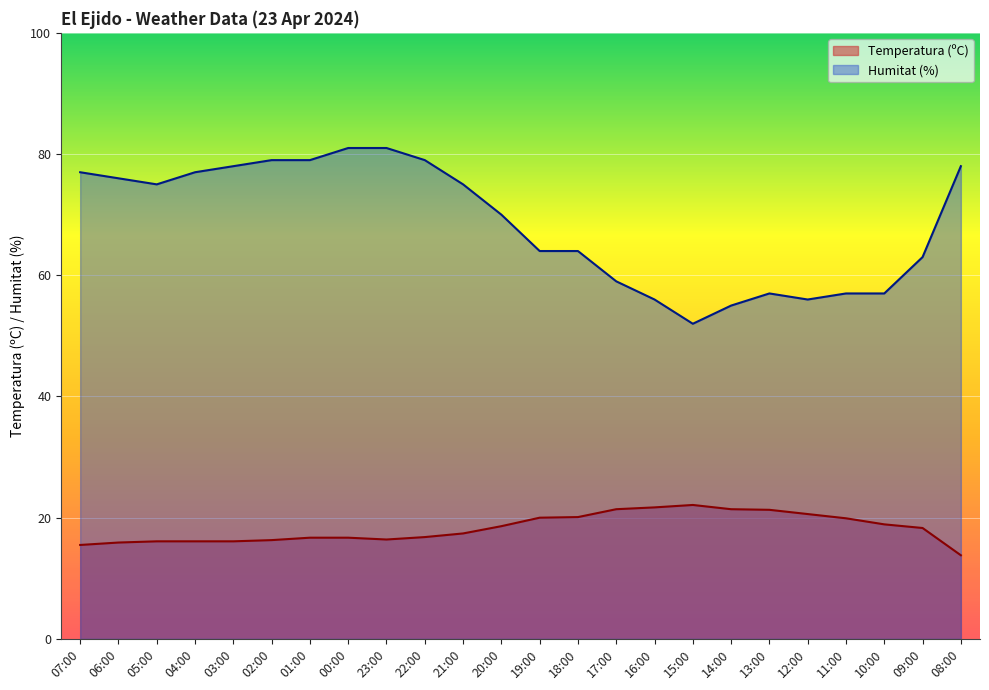

What is the label of the 4th point from the left?

04:00